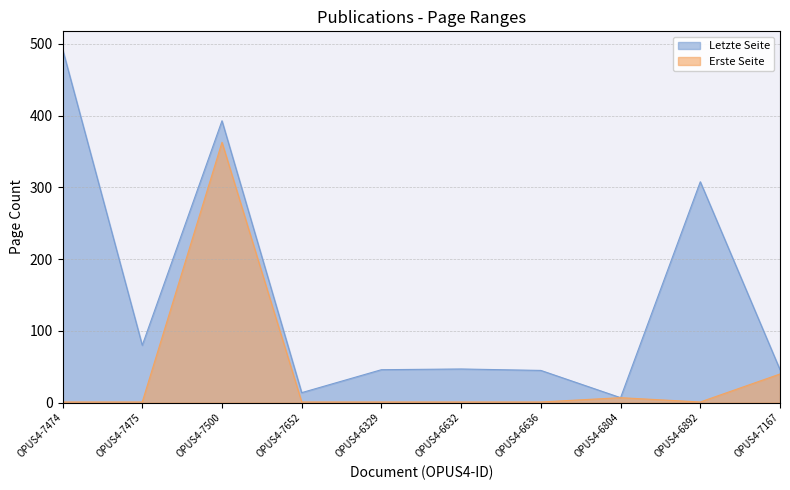

Between OPUS4-7500 and OPUS4-7652, which is larger?

OPUS4-7500